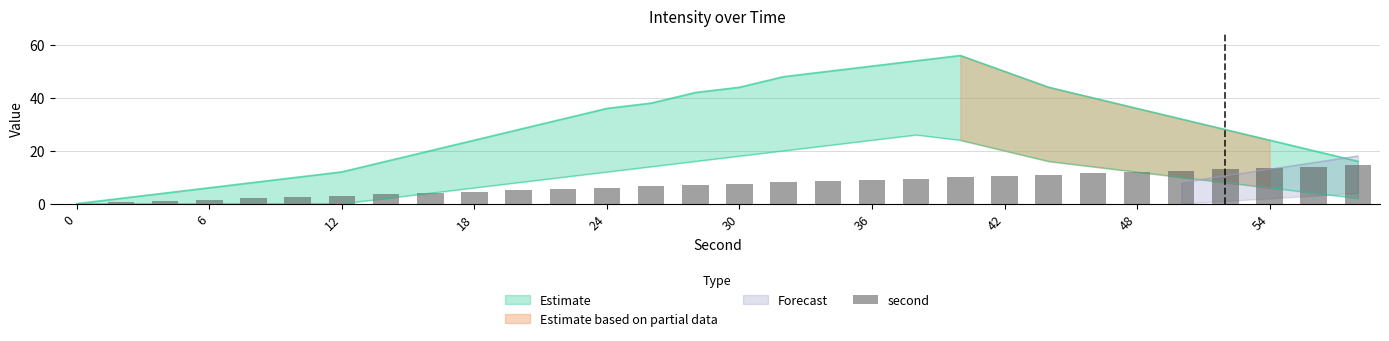

Reading left to right, what are all the values shown in this chart?

0.0	0.5	1.0	1.5	2.0	2.5	3.0	3.5	4.0	4.5	5.0	5.5	6.0	6.5	7.0	7.5	8.0	8.5	9.0	9.5	10.0	10.5	11.0	11.5	12.0	12.5	13.0	13.5	14.0	14.5